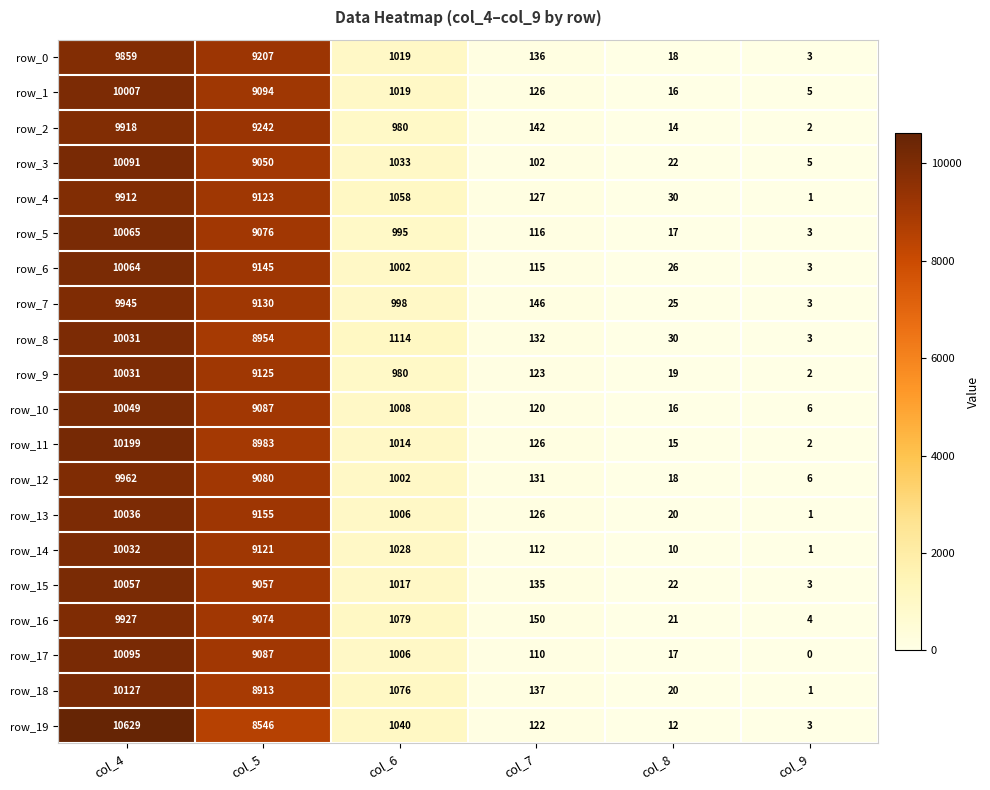

What is the minimum value for row_15?

3